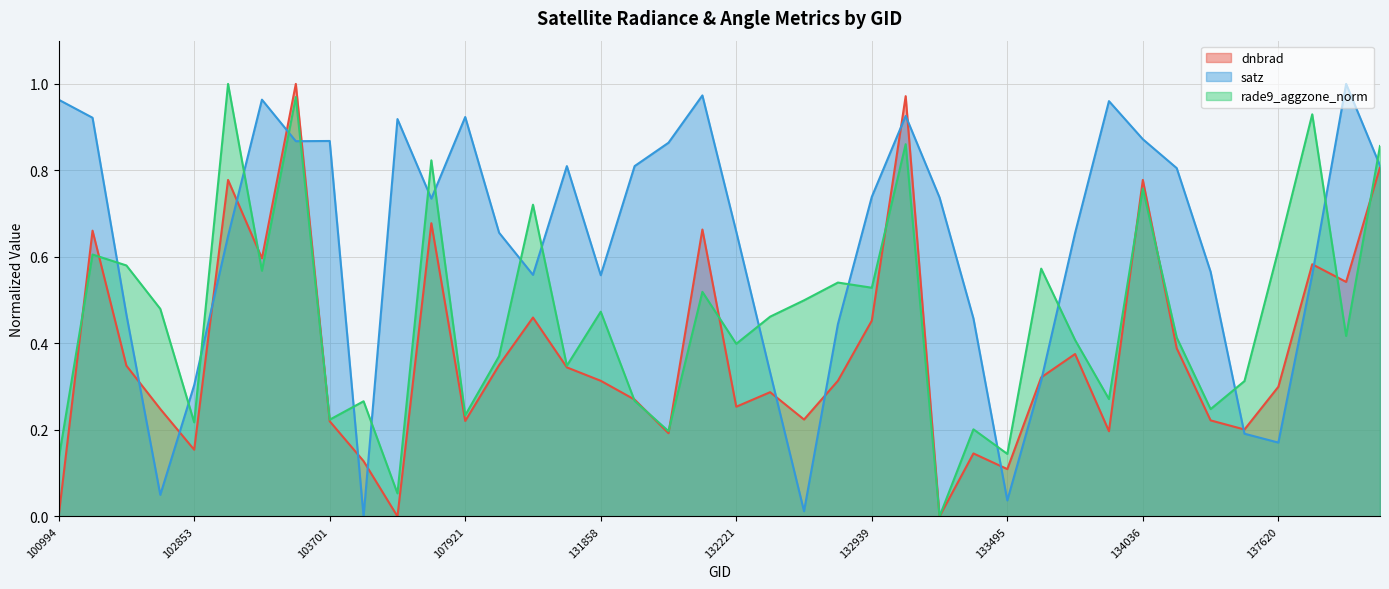

True or false: rade9_aggzone_norm has a value of 0.5 at 132758.

True